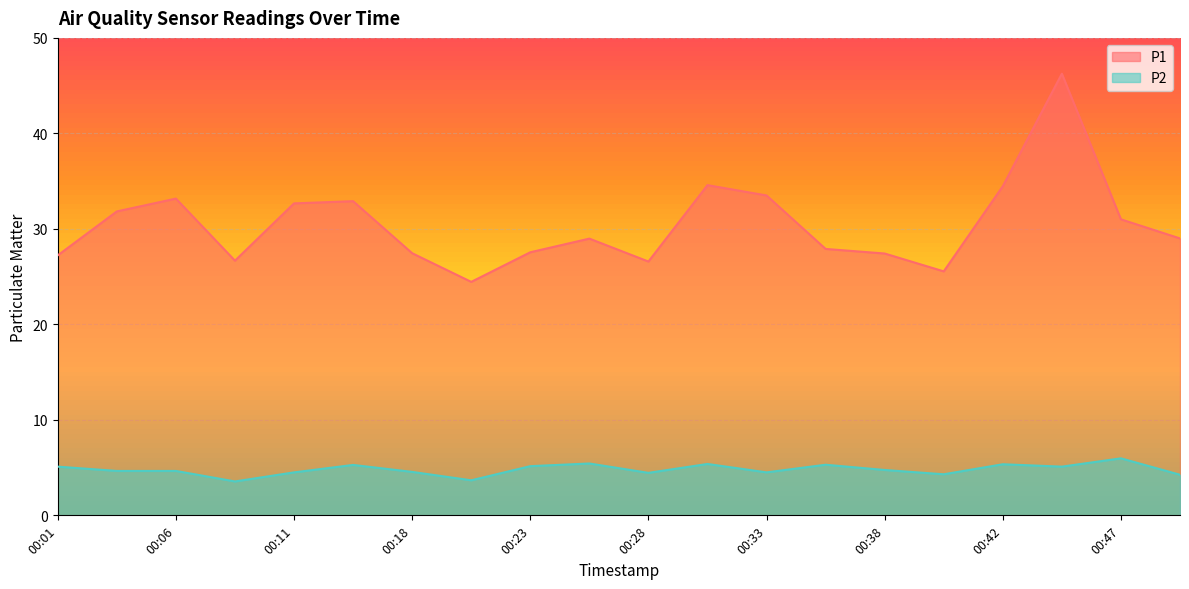

Reading left to right, extract all data points from this chart.

P1: 00:01=27.2	00:03=31.8	00:06=33.2	00:08=26.7	00:11=32.7	00:13=32.9	00:18=27.4	00:20=24.4	00:23=27.6	00:25=29.0	00:28=26.6	00:30=34.6	00:33=33.5	00:35=27.9	00:38=27.4	00:40=25.6	00:42=34.5	00:45=46.2	00:47=31.0	00:50=29.0
P2: 00:01=5.1	00:03=4.7	00:06=4.7	00:08=3.5	00:11=4.5	00:13=5.3	00:18=4.5	00:20=3.7	00:23=5.2	00:25=5.4	00:28=4.5	00:30=5.4	00:33=4.5	00:35=5.3	00:38=4.8	00:40=4.3	00:42=5.3	00:45=5.1	00:47=6.0	00:50=4.2